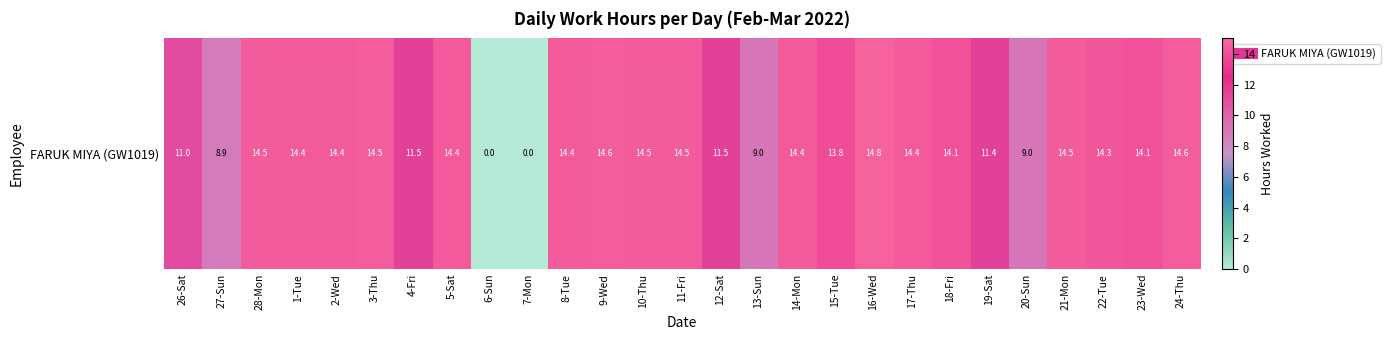

What is the change in value from 28-Mon to 23-Wed?

-0.4